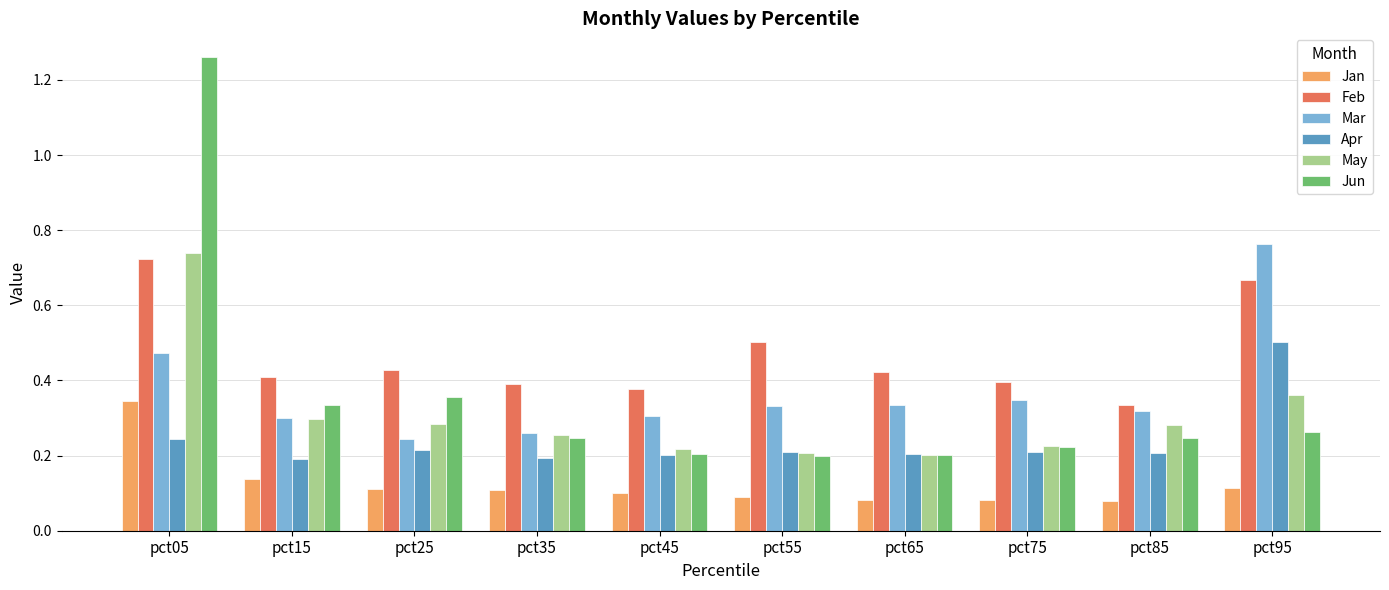

Which series has the largest total across all categories?

Feb